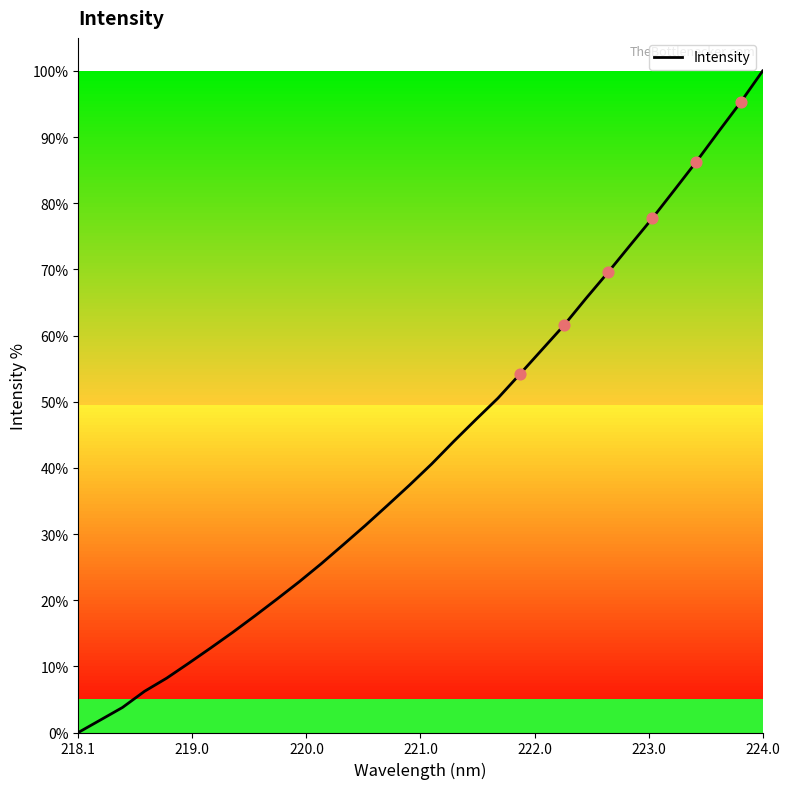

What is the maximum value shown in the chart?

100.0